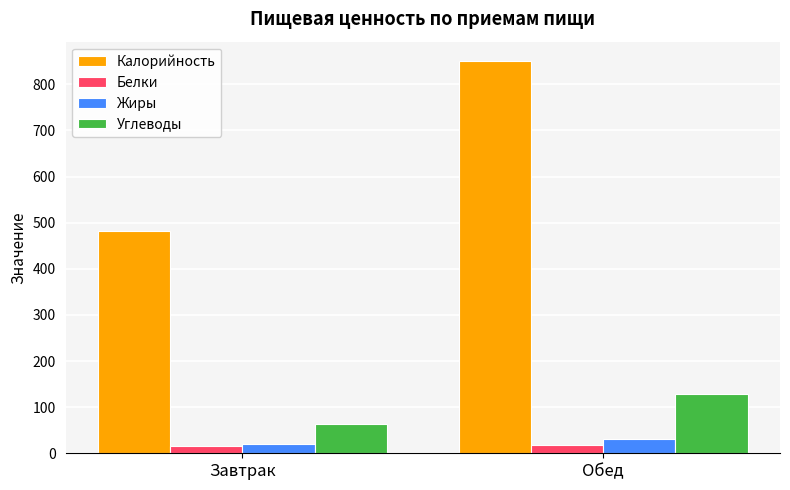

Is the value of Углеводы at Обед greater than the value of Белки at Завтрак?

Yes